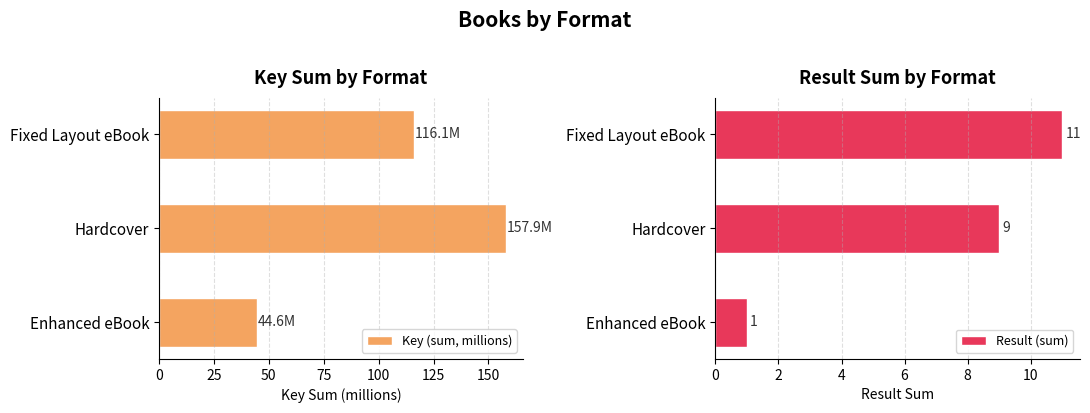

Where is Key (sum, millions) nearest to the value 101?

Fixed Layout eBook